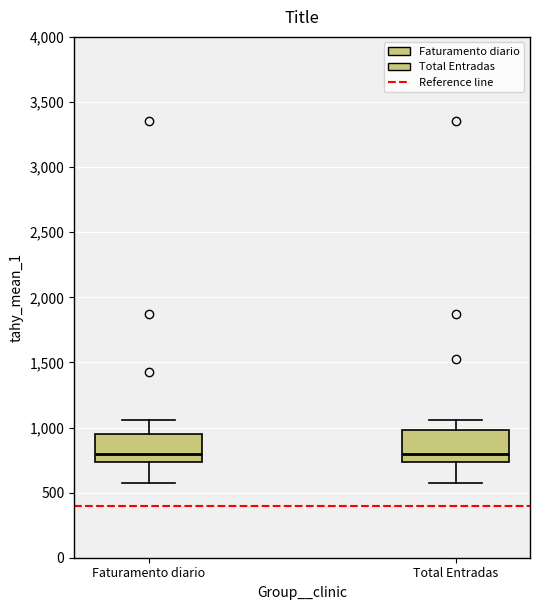

Reading left to right, read every box against the y-axis: the position of its median line, the range the box covers, and the ends of its whiskers. The values are not printed on the chart, so give them approximately, as read against the axis.

Faturamento diario: median 800, box 750 to 950, whiskers 600 to 1050
Total Entradas: median 800, box 750 to 1000, whiskers 600 to 1050